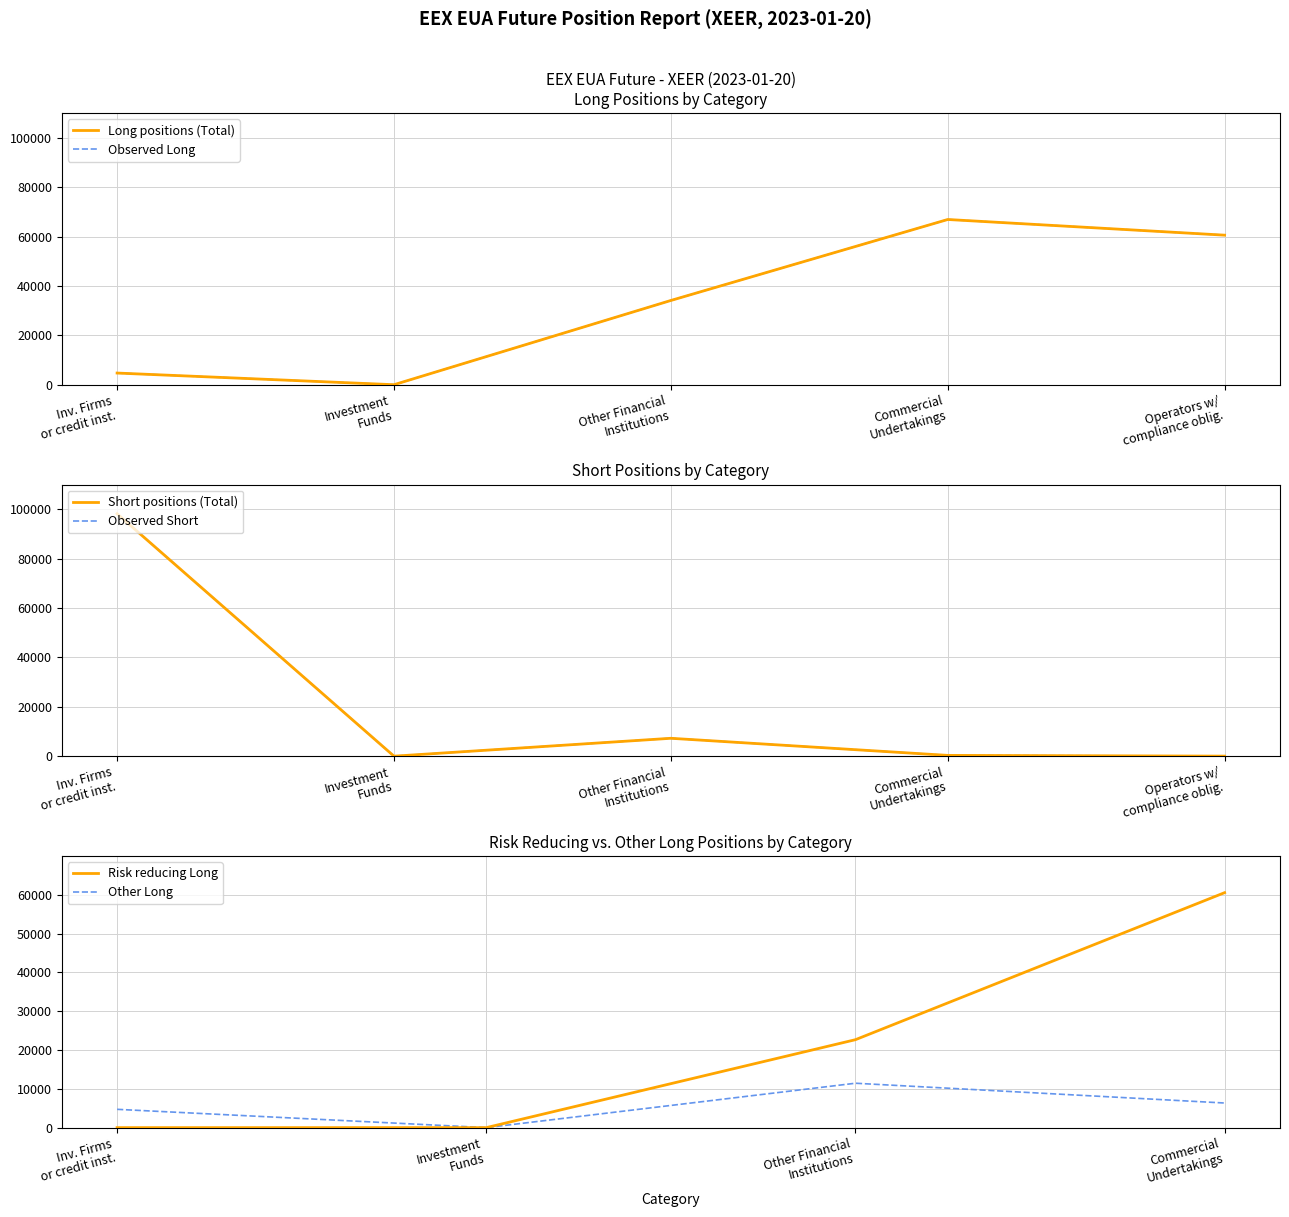

True or false: Commercial Undertakings Long and Investment Firms Short intersect in this chart.

False